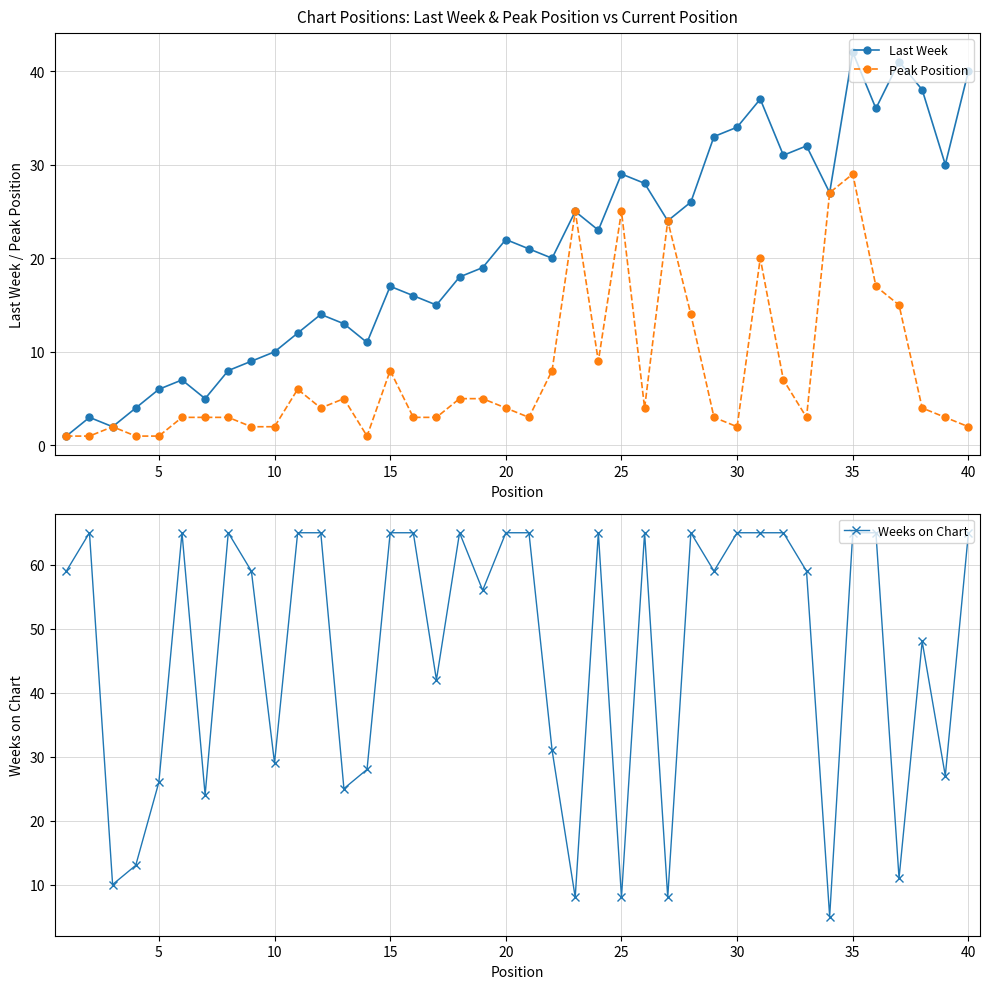

Is the value of Peak Position at 15 greater than the value of Last Week at 25?

No